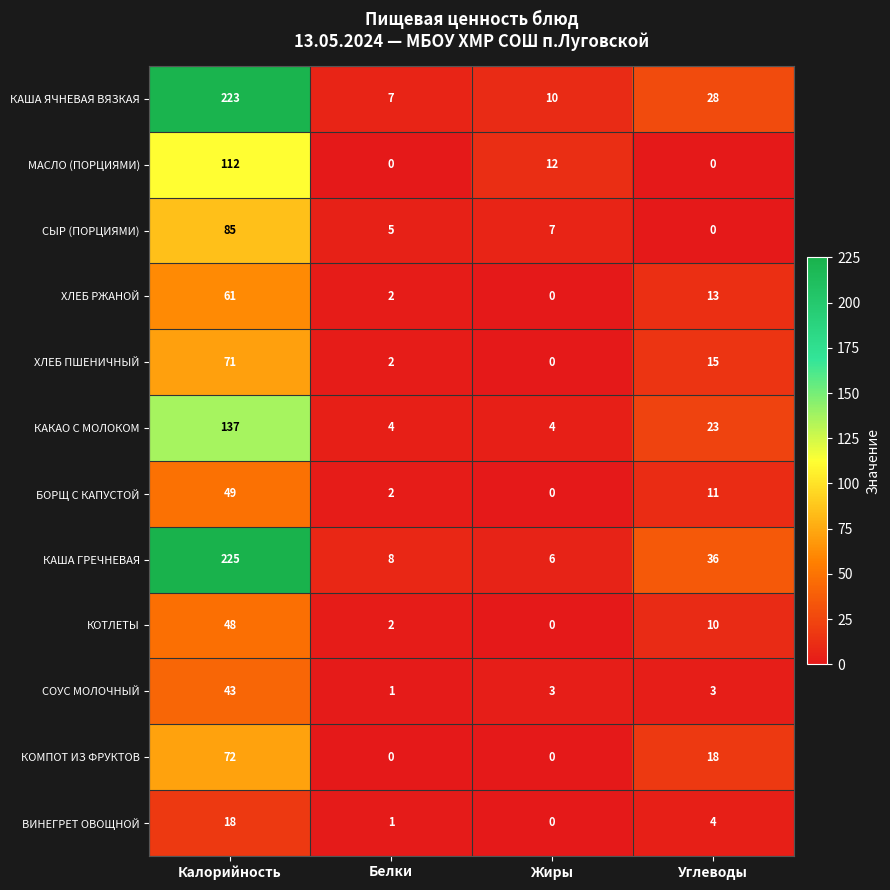

How many data points does each series have?

4